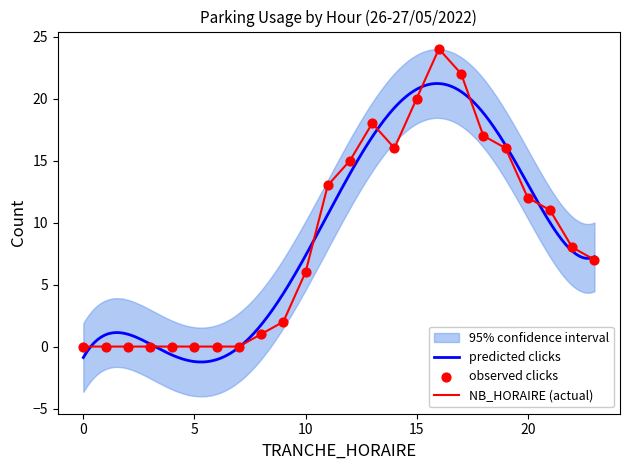

Which series has the largest total across all categories?

NB_HORAIRE